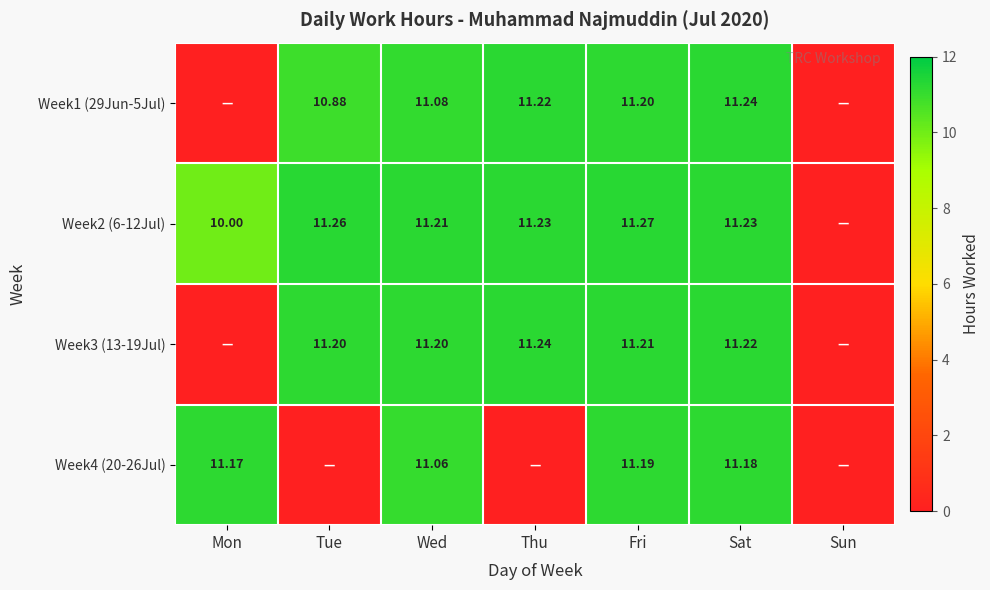

Rank the series at Wed from highest to lowest value.

Week2 (6-12Jul), Week3 (13-19Jul), Week1 (29Jun-5Jul), Week4 (20-26Jul)